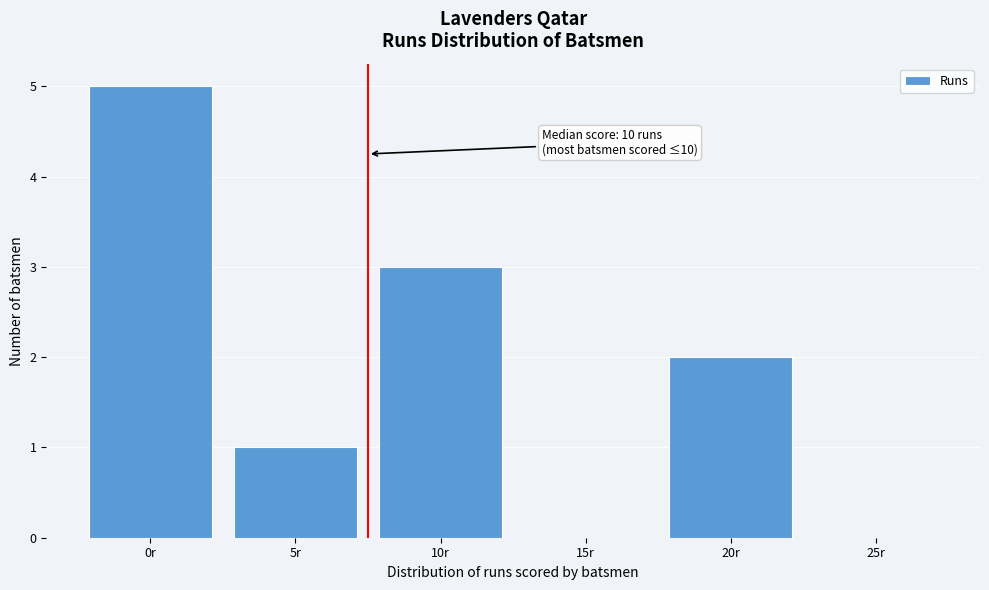

Reading left to right, extract all data points from this chart.

0r=5	5r=1	10r=3	15r=0	20r=2	25r=0